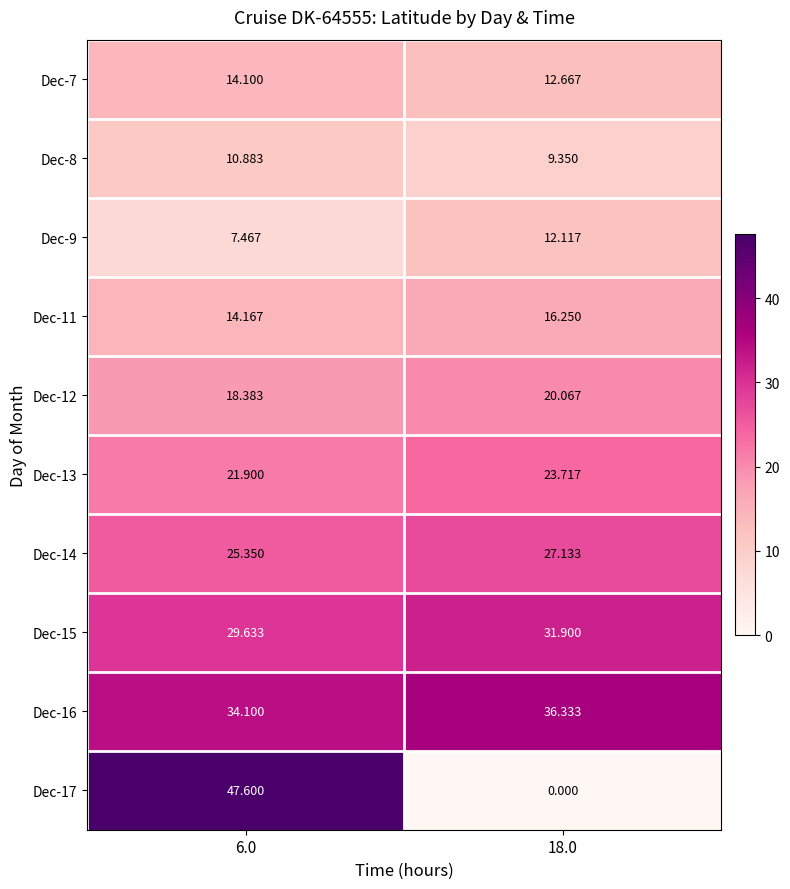

Rank the series by their maximum value, from lowest to highest.

Dec-8, Dec-9, Dec-7, Dec-11, Dec-12, Dec-13, Dec-14, Dec-15, Dec-16, Dec-17